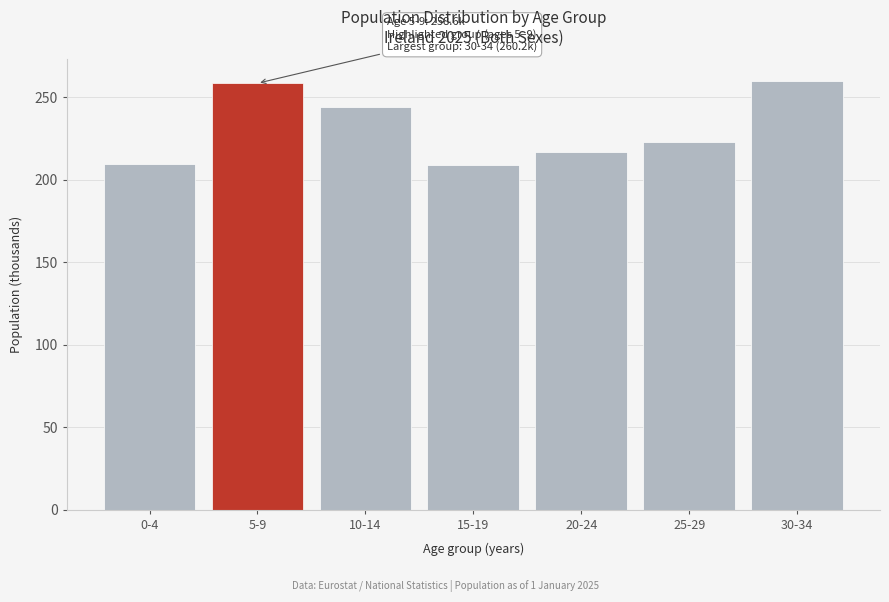

At which label is the value closest to 234?

10-14